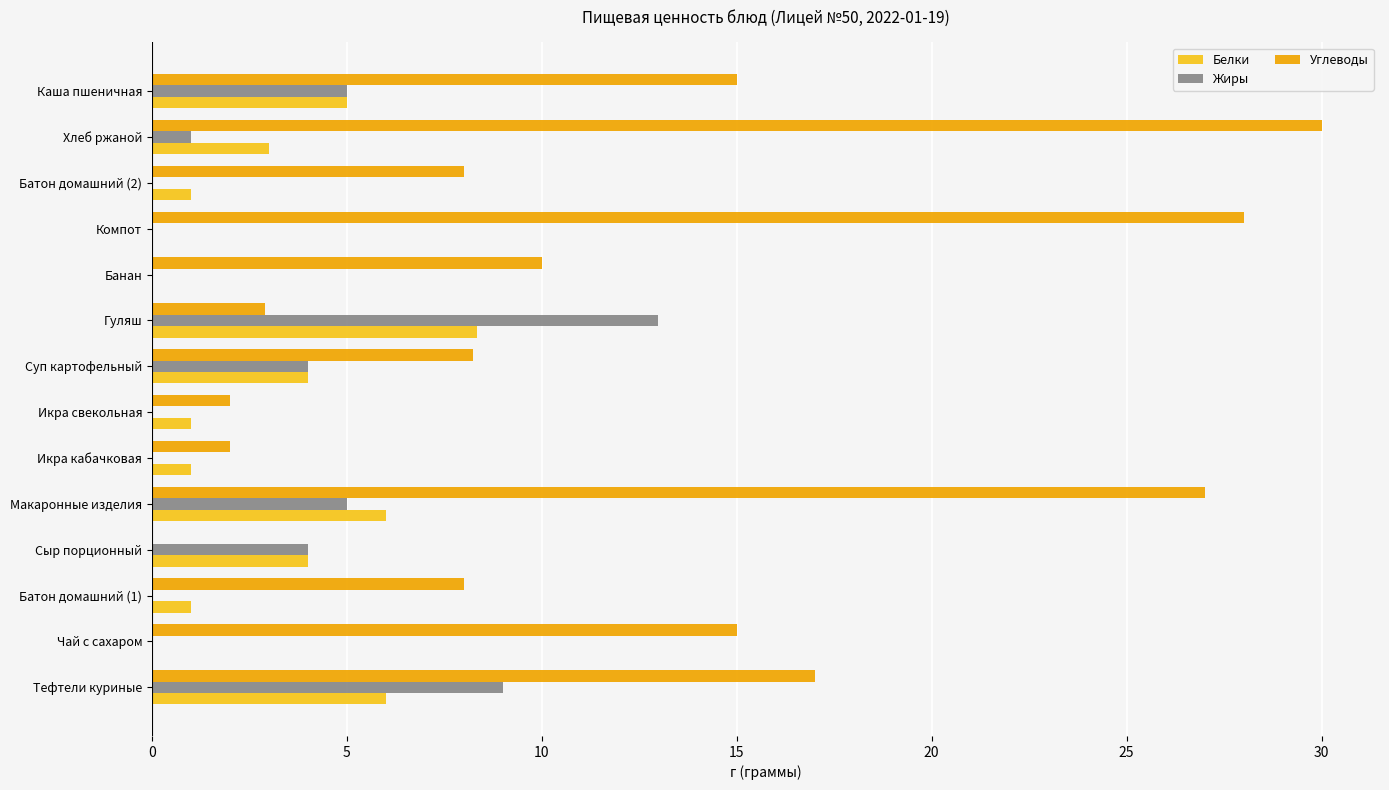

What is the sum of all Белки values?

40.3